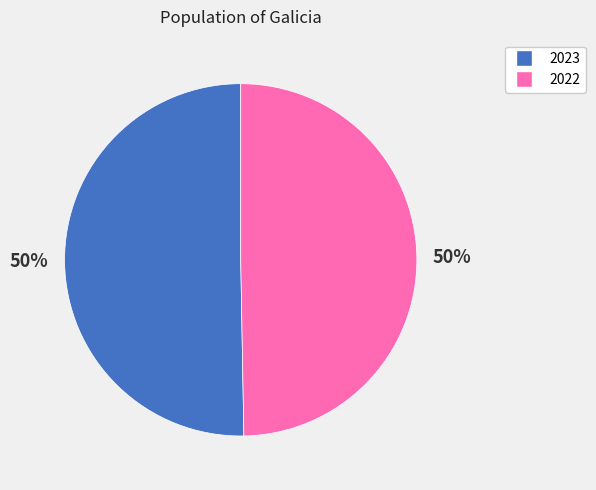

Combined, do 2023 and 2022 account for over 50%?

Yes